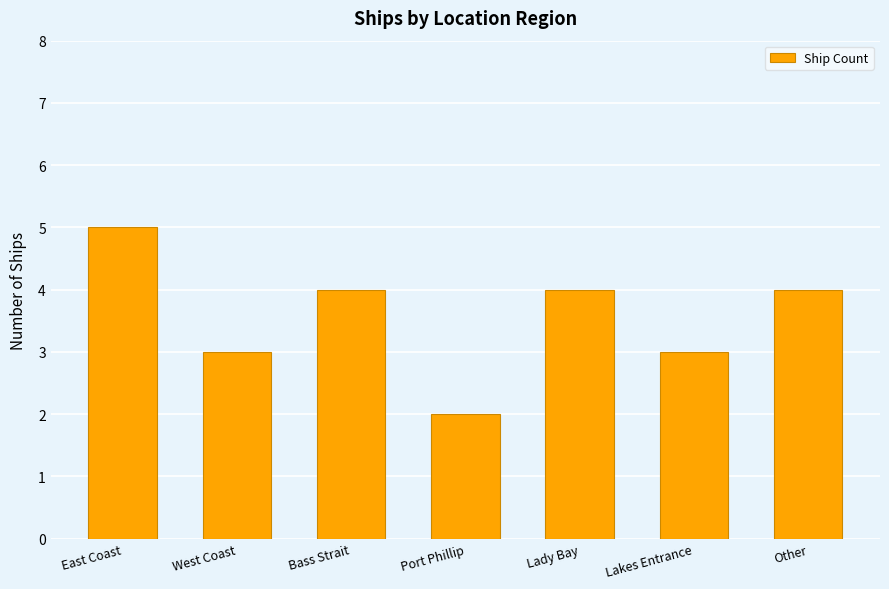

What is the greatest value displayed?

5